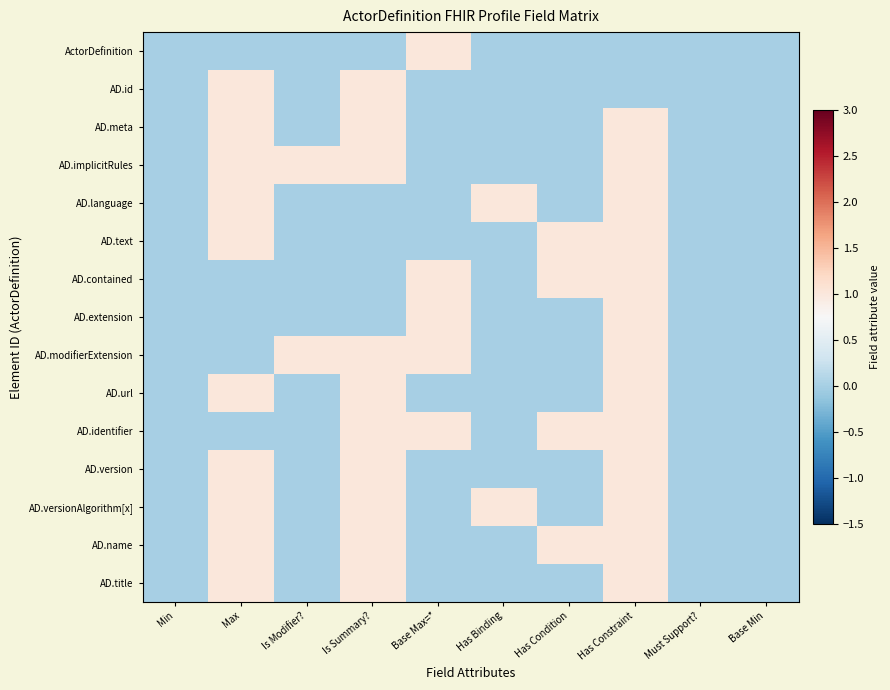

At which category is the sum across all series the highest?

Has Constraint